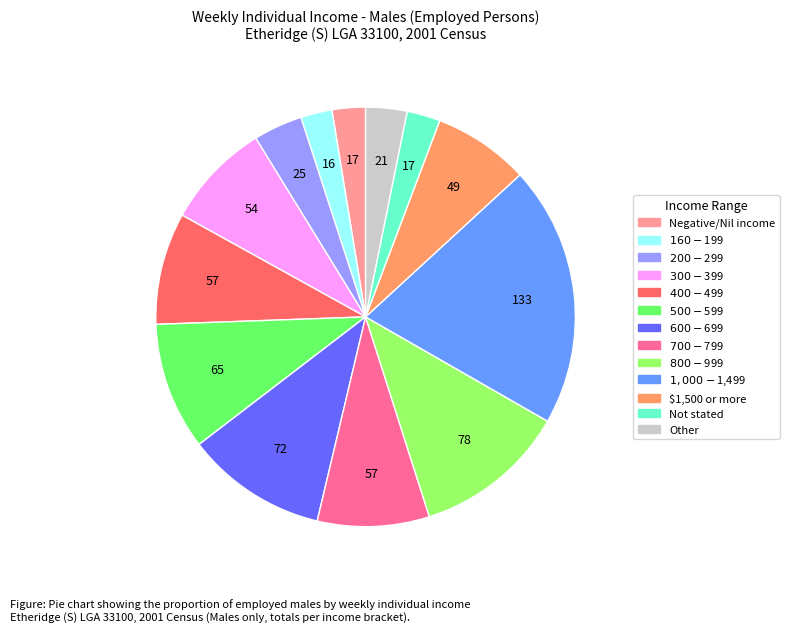

Is there any slice that represents more than half of the pie?

No